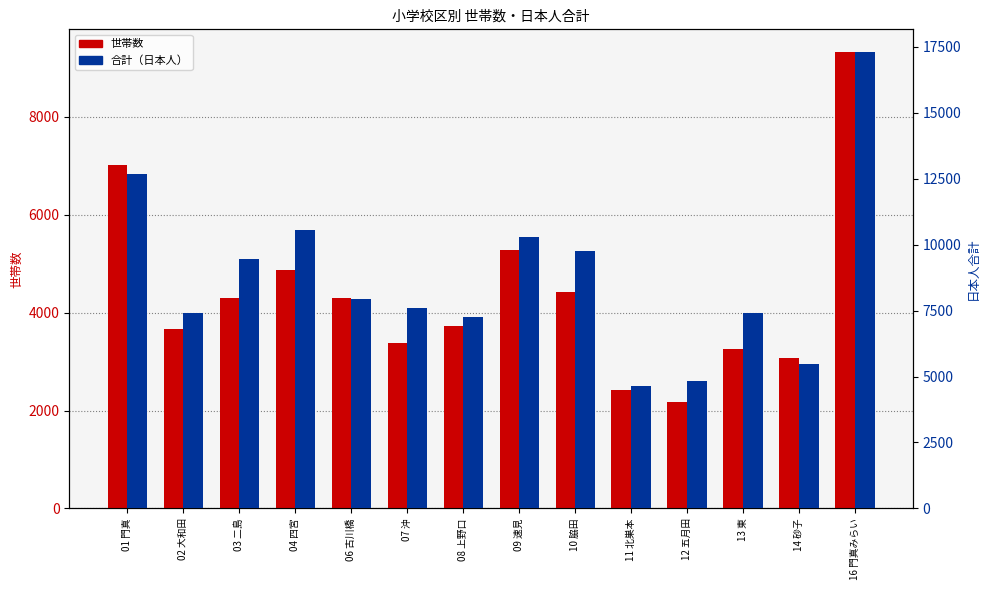

What are all the series names shown in the legend?

世帯数, 合計（日本人）